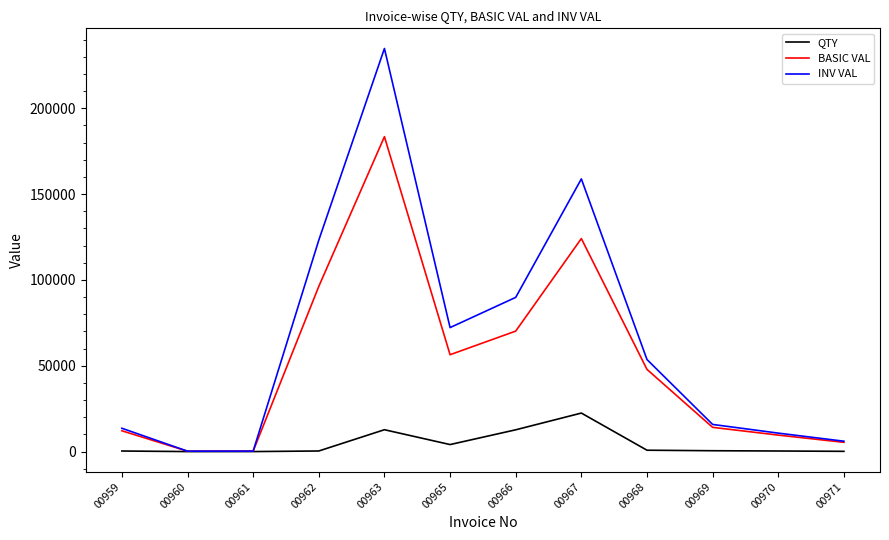

How many interior local peaks does the BASIC VAL series have?

2